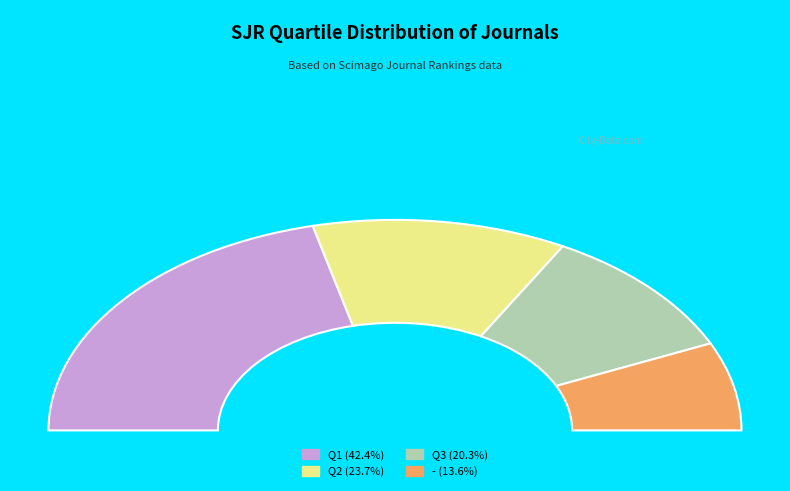

To the nearest percent, what is the difference between the largest and smallest slice percentages?

29%